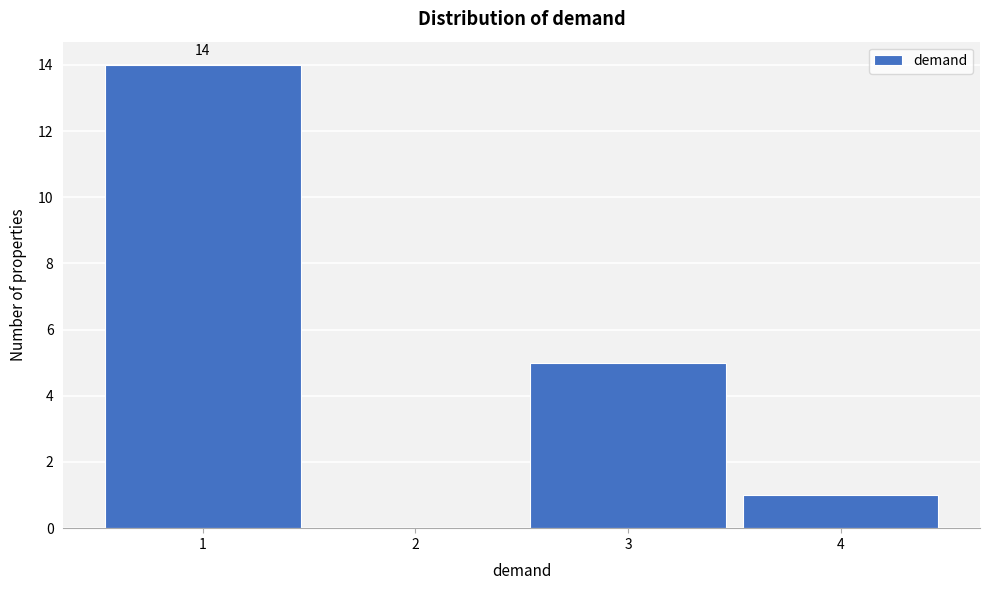

Over which range of the x-axis is the bar tallest?

0.5 to 1.5